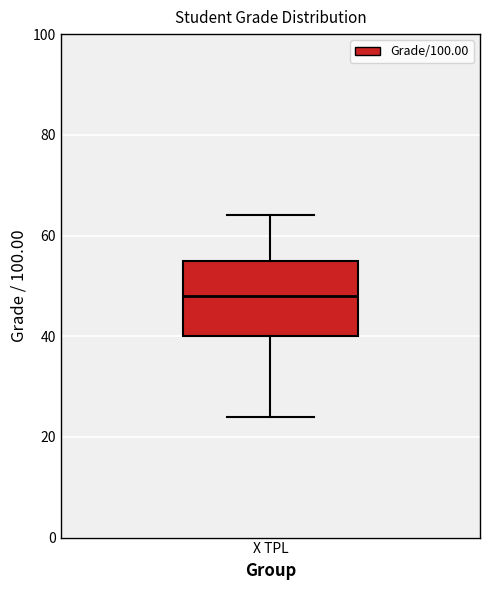

Where does the upper whisker of the box for X TPL end on the y-axis? The values are not printed on the chart, so give them approximately, as read against the axis.

64